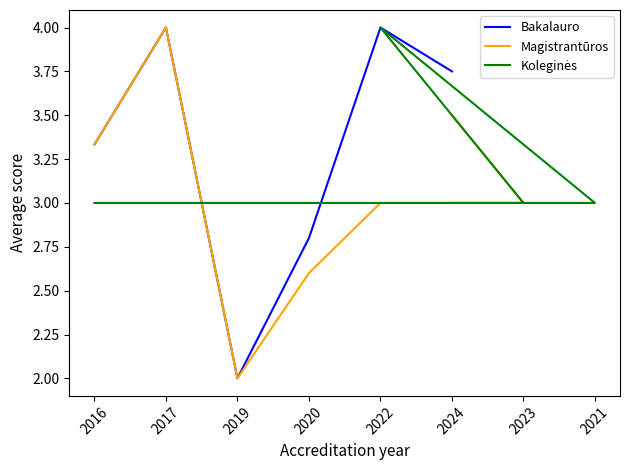

List the series in order of their peak value, lowest first.

Bakalauro studijos, Magistrantūros studijos, Koleginės studijos